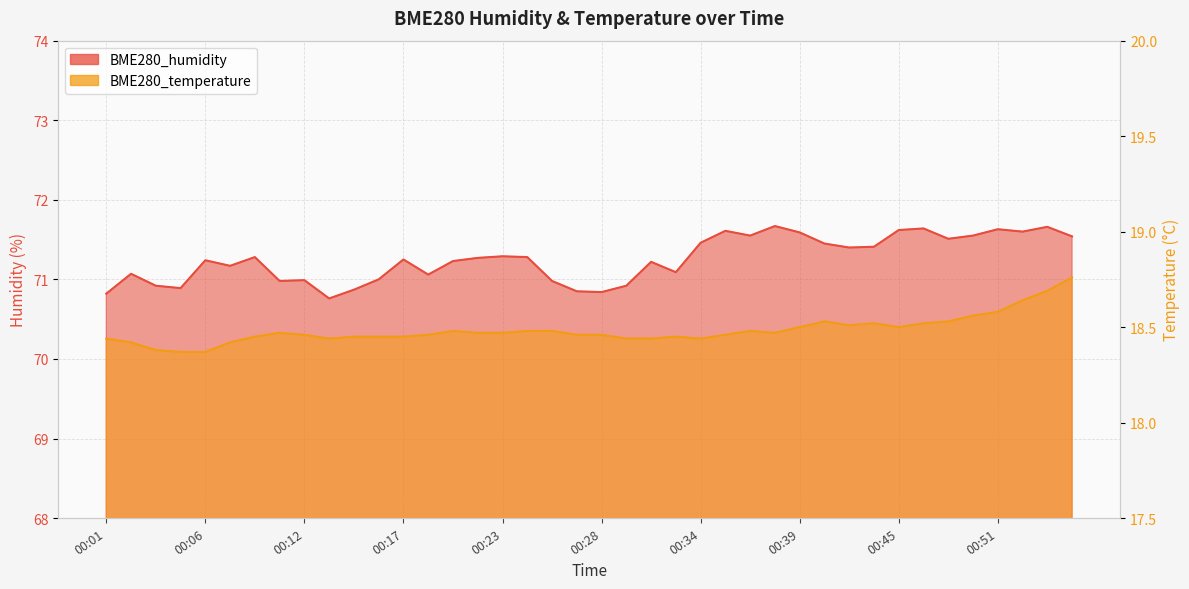

True or false: BME280_humidity and BME280_temperature cross at least once.

False